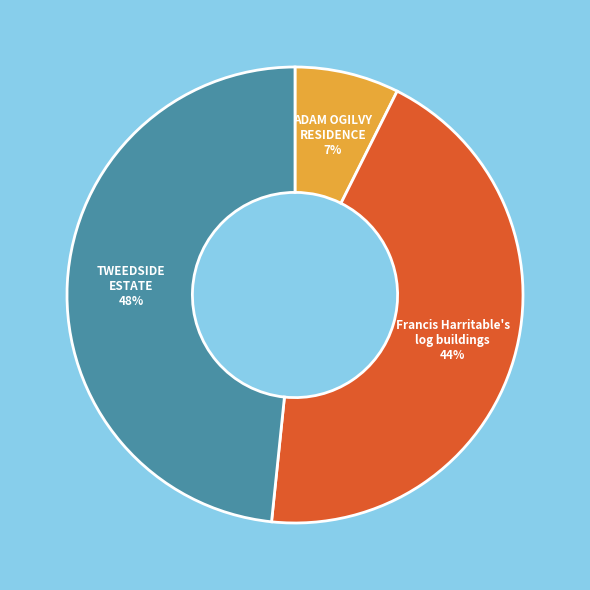

Does any single category account for the majority?

No